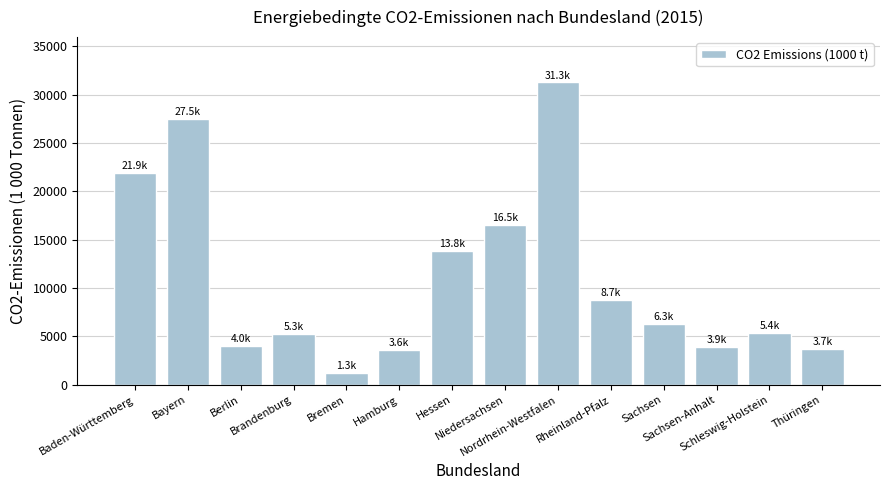

Between Niedersachsen and Thüringen, which is larger?

Niedersachsen